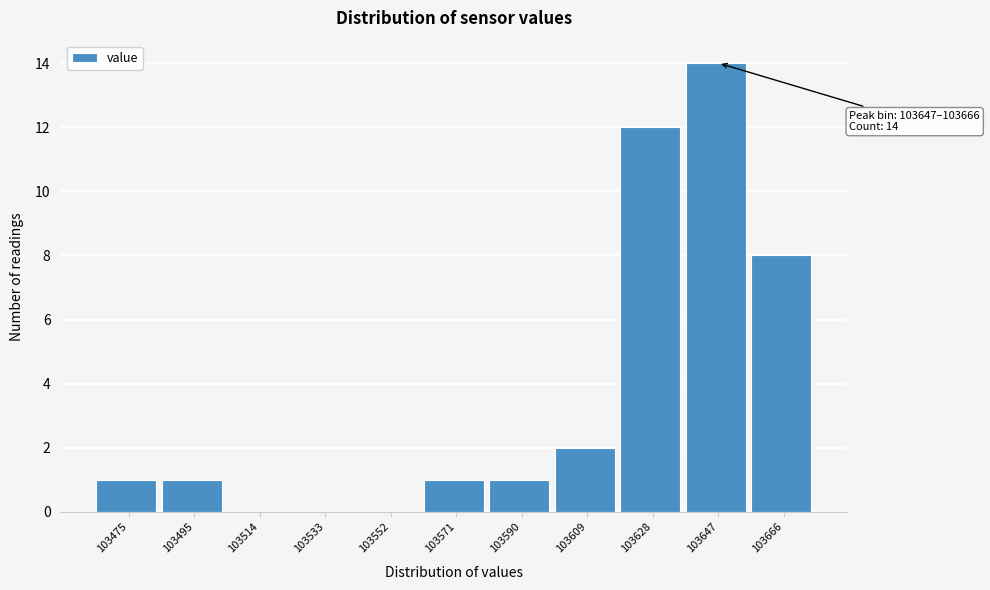

Reading right to left, list all the values displayed in this chart.

103666=8	103647=14	103628=12	103609=2	103590=1	103571=1	103552=0	103533=0	103514=0	103495=1	103475=1